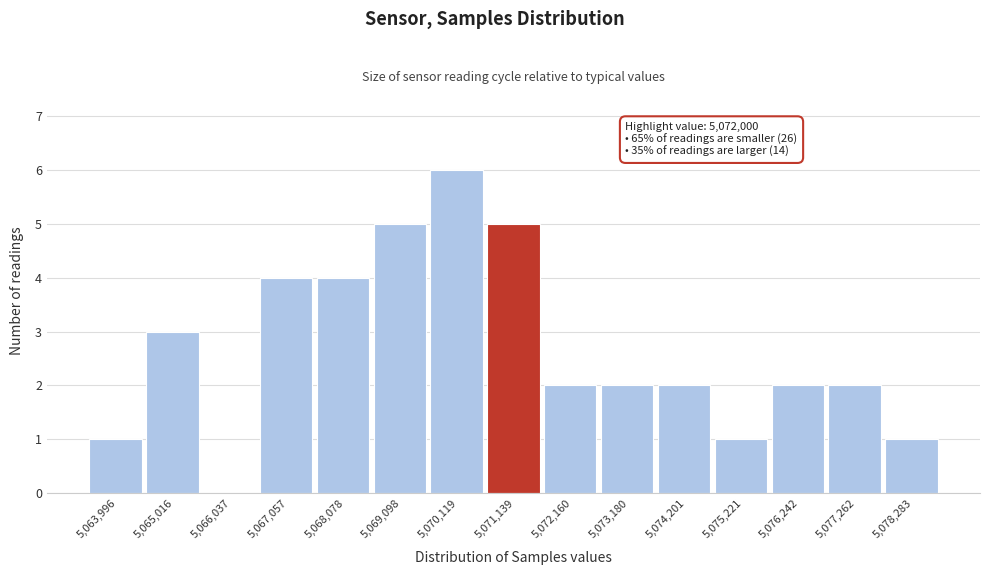

What is the sum of all values?

40